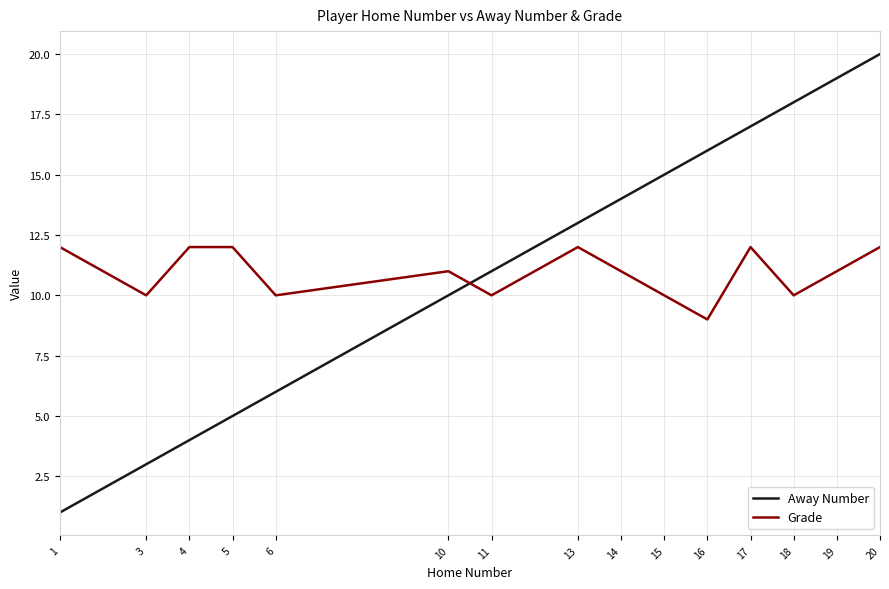

How many intersections are there between Away Number and Grade?

1